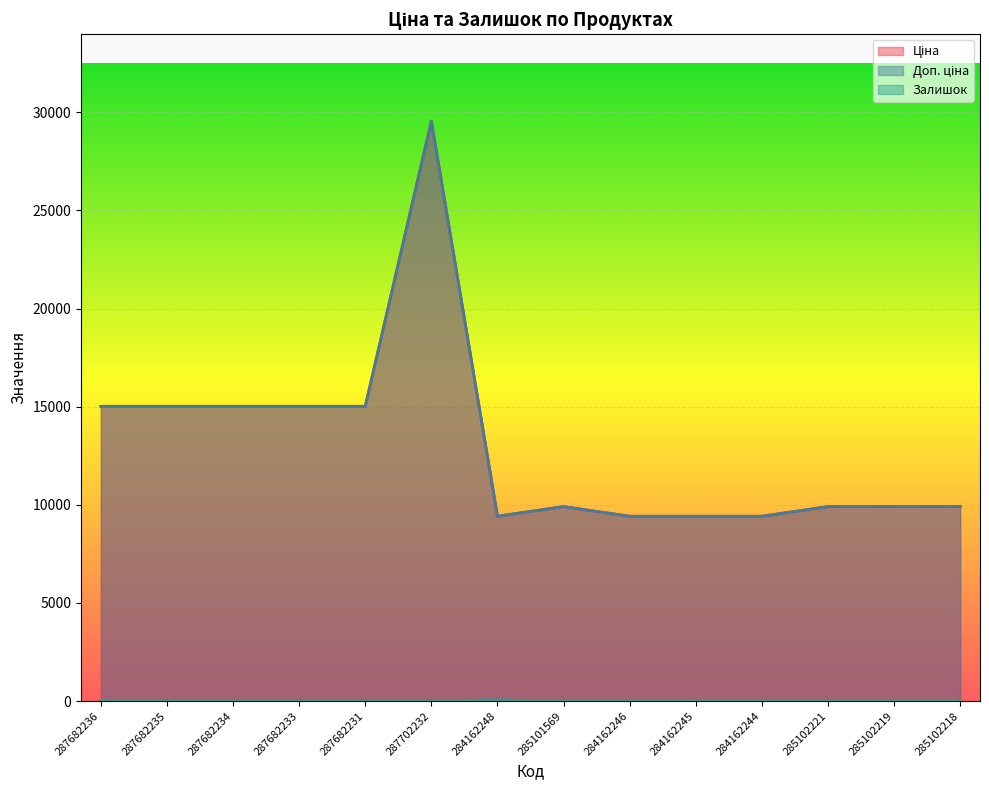

What is the sum of all Ціна values?

181946.4